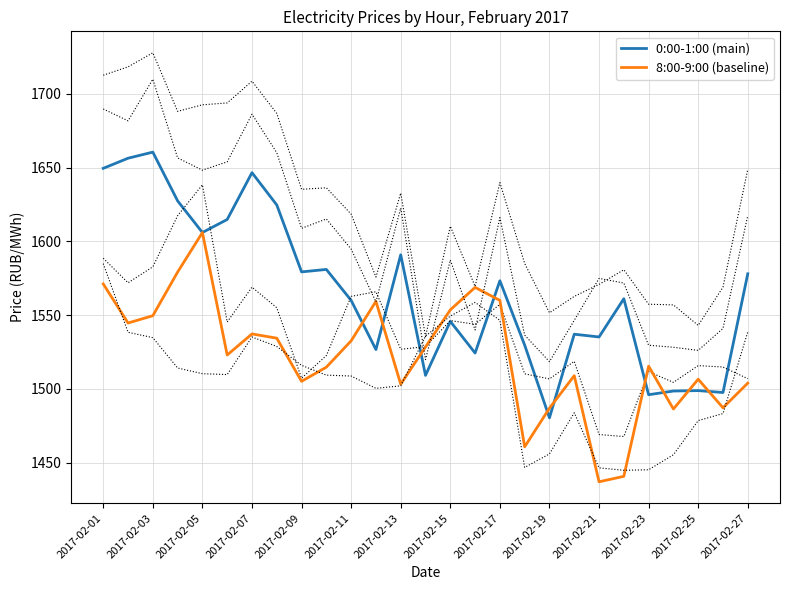

In 0:00-1:00 (main), how many points are higher than both neighbors (excluding endpoints)?

9